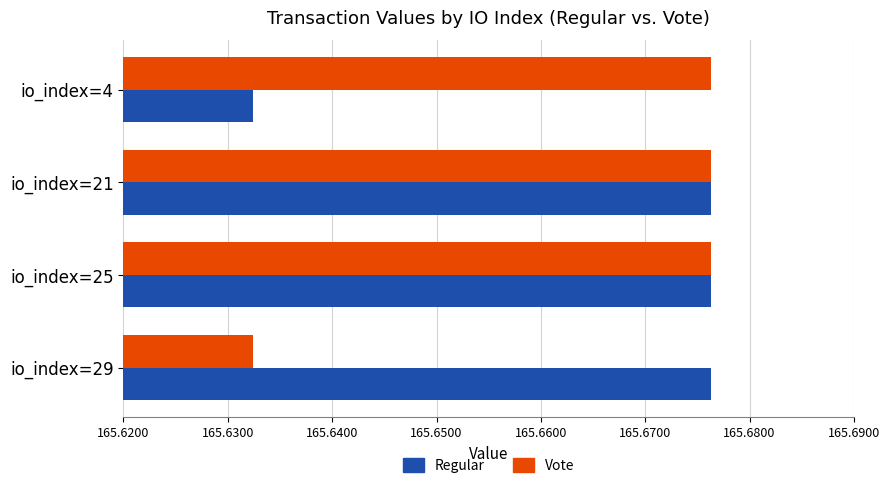

Which series changed the most between io_index=25 and io_index=4?

Regular